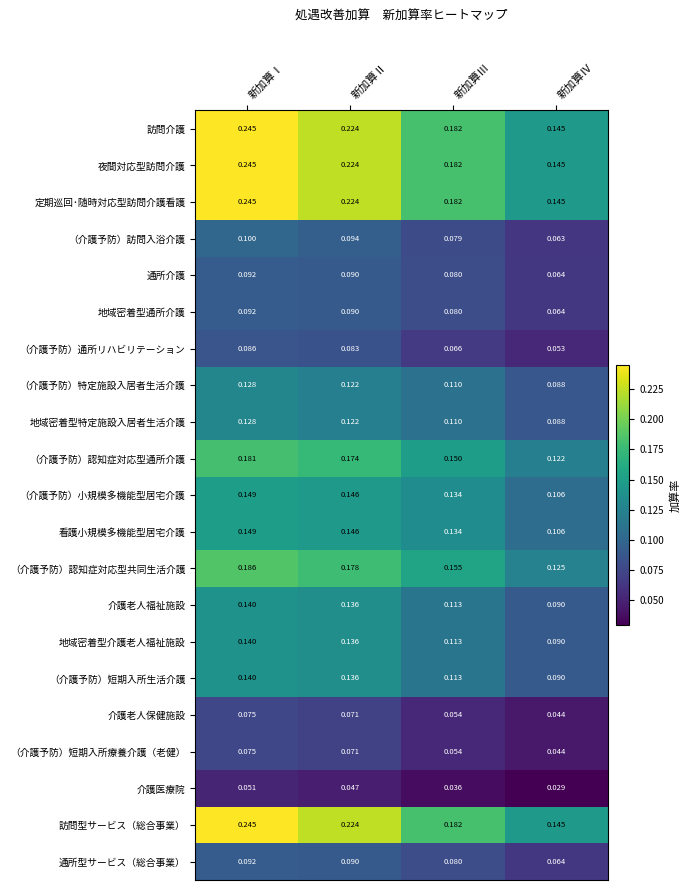

Which label corresponds to the largest value in the chart?

新加算Ⅰ